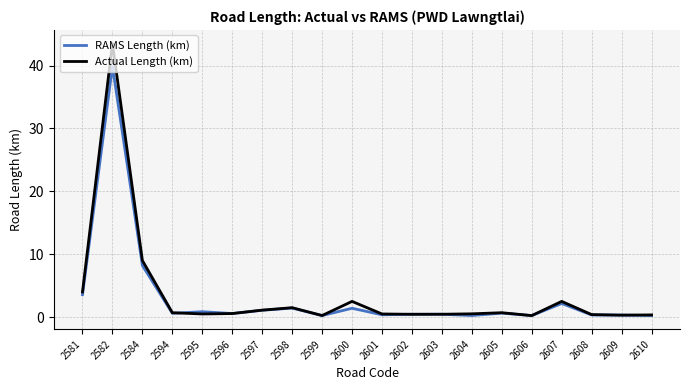

What is the difference between the second highest and second lowest values in the RAMS Length (km) series?

8.0